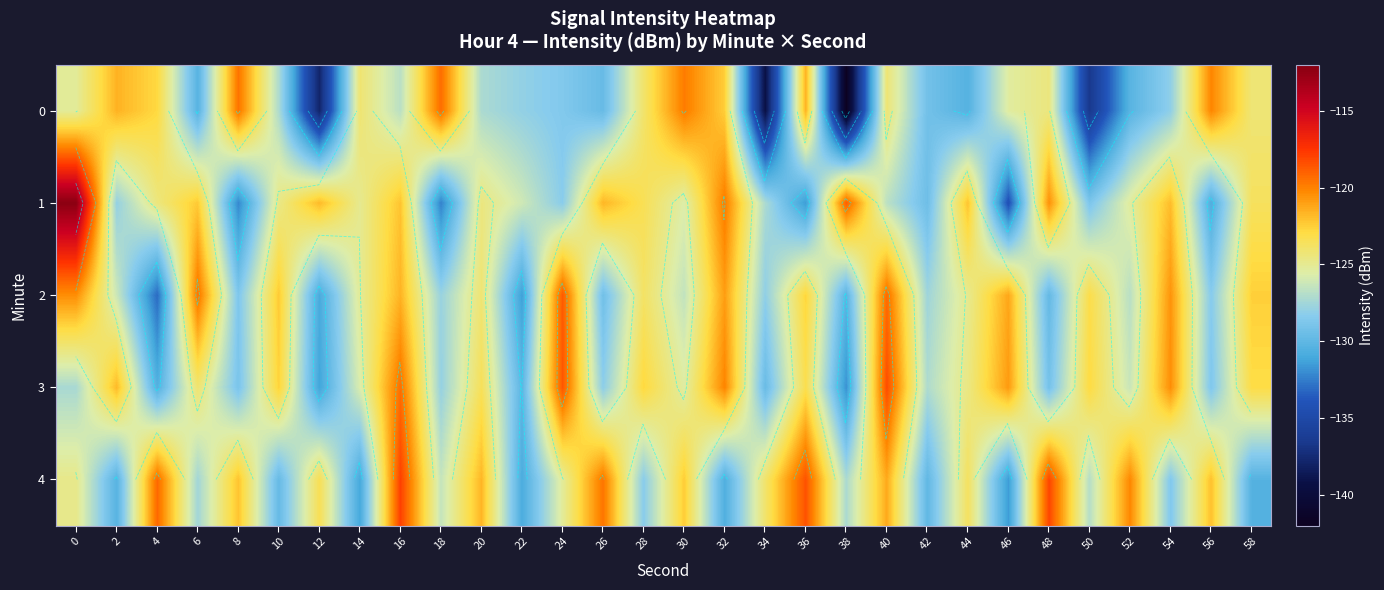

What is the total value across all series at 18?

-633.8